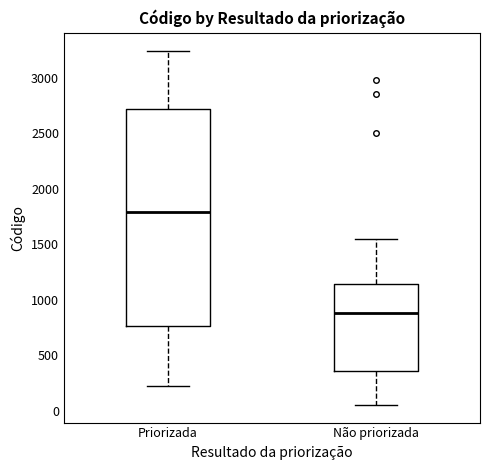

Reading left to right, transcribe this box plot: for each box, give where its median line is, the range the box spans, and where its two whiskers end, as read against the y-axis. The values are not printed on the chart, so give them approximately, as read against the axis.

Priorizada: median 1800, box 750 to 2700, whiskers 250 to 3250
Não priorizada: median 900, box 350 to 1150, whiskers 50 to 1550